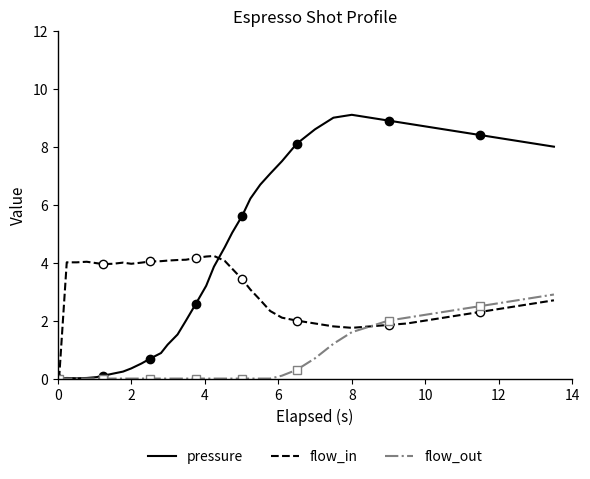

How many values in the flow_in series exceed 3?

21